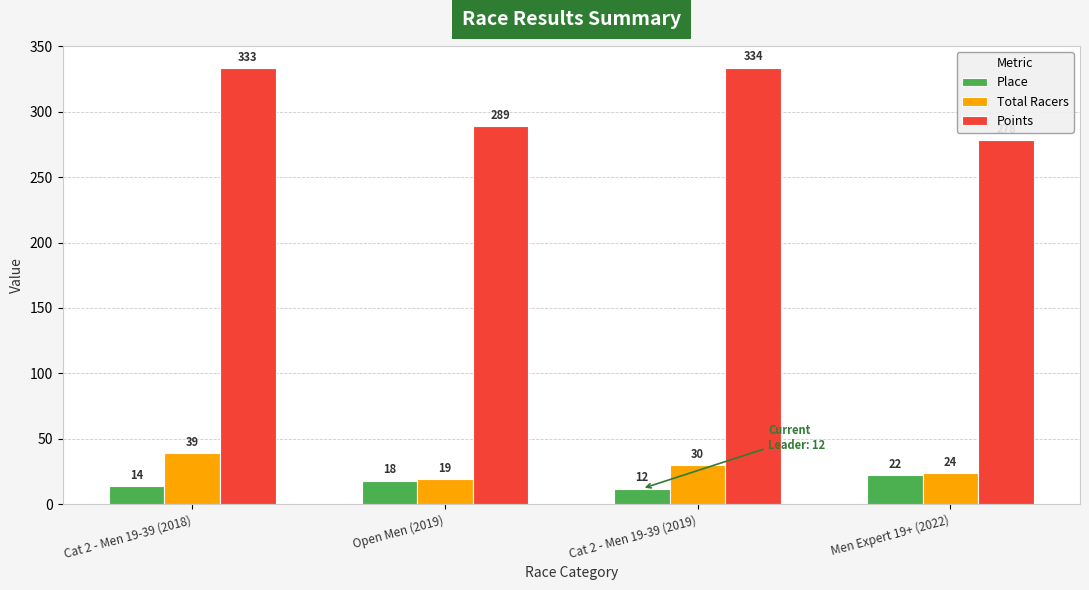

What position from the right is Cat 2 - Men 19-39 (2018)?

4